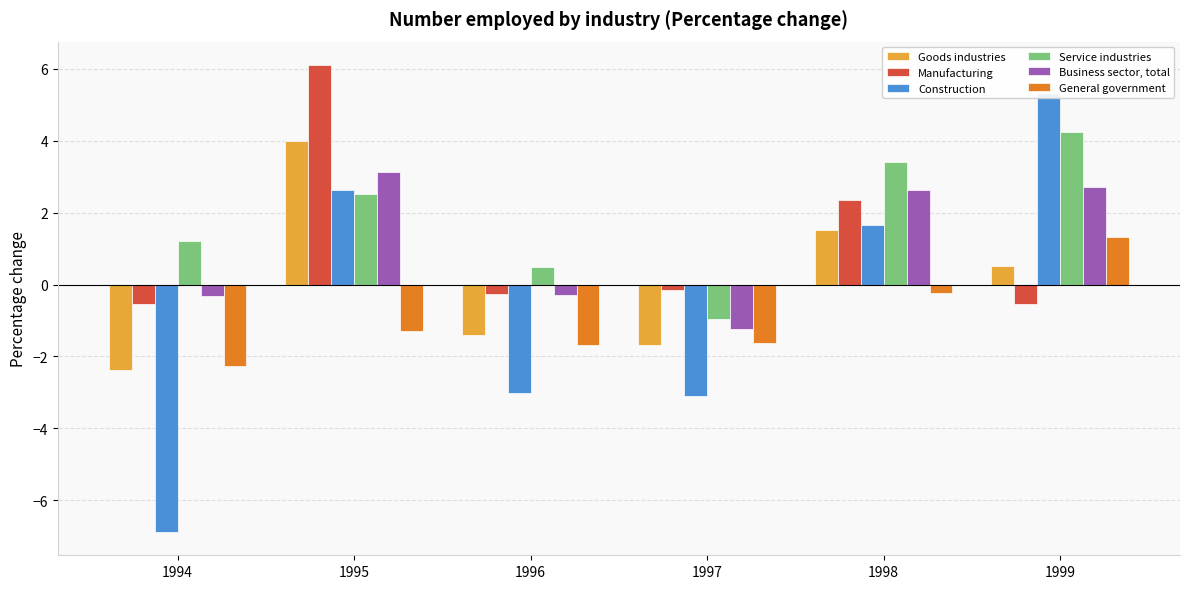

What are all the series names shown in the legend?

Goods industries, Manufacturing, Construction, Service industries, Business sector, total, General government